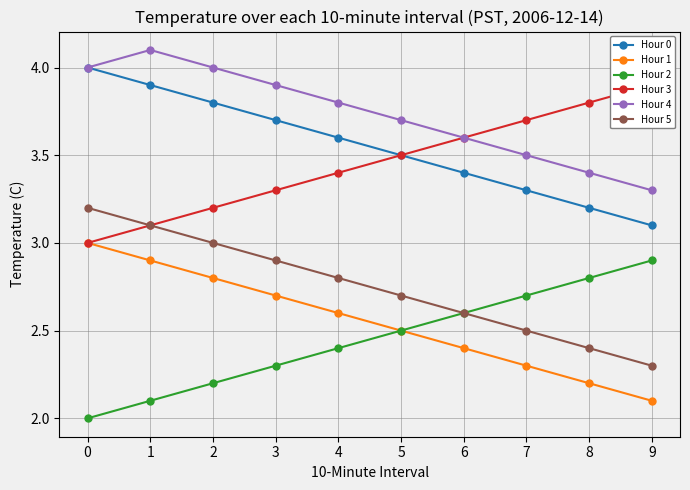

Count the Hour 1 values in the range 2 to 3.

10